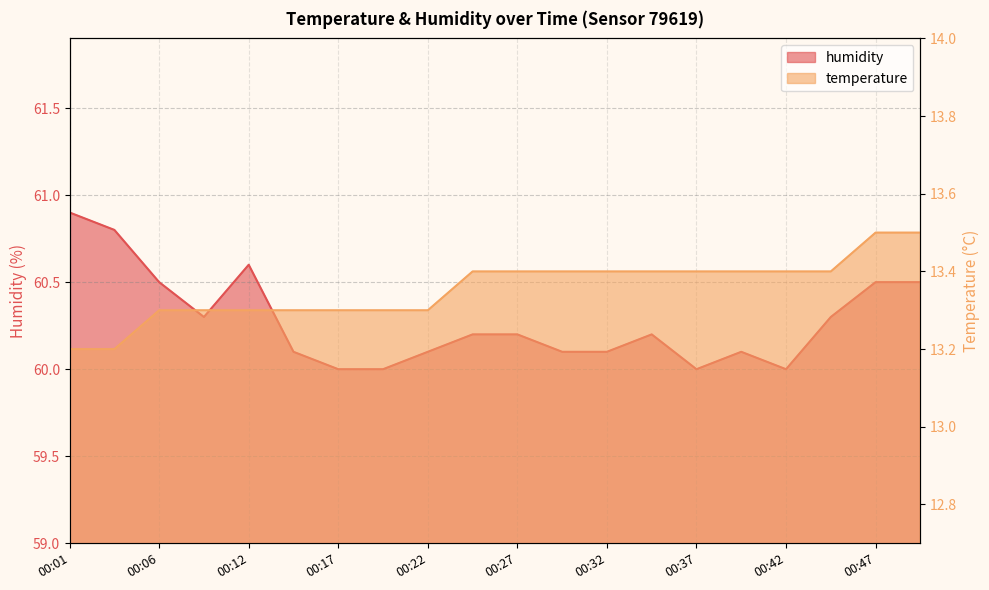

Which series has the largest total across all categories?

humidity